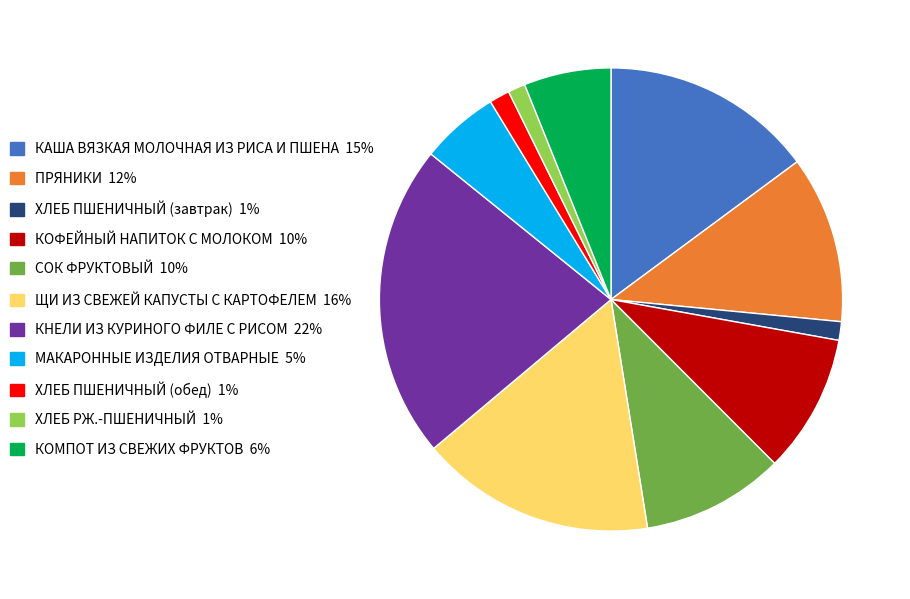

Does any single category account for the majority?

No